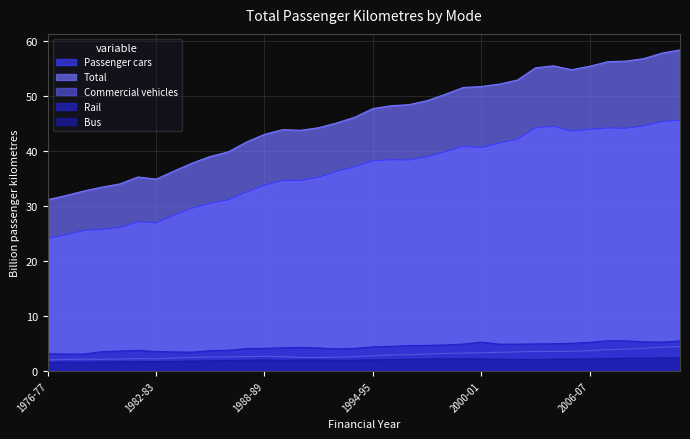

What is the difference between the maximum and minimum values in the Commercial vehicles series?

2.4